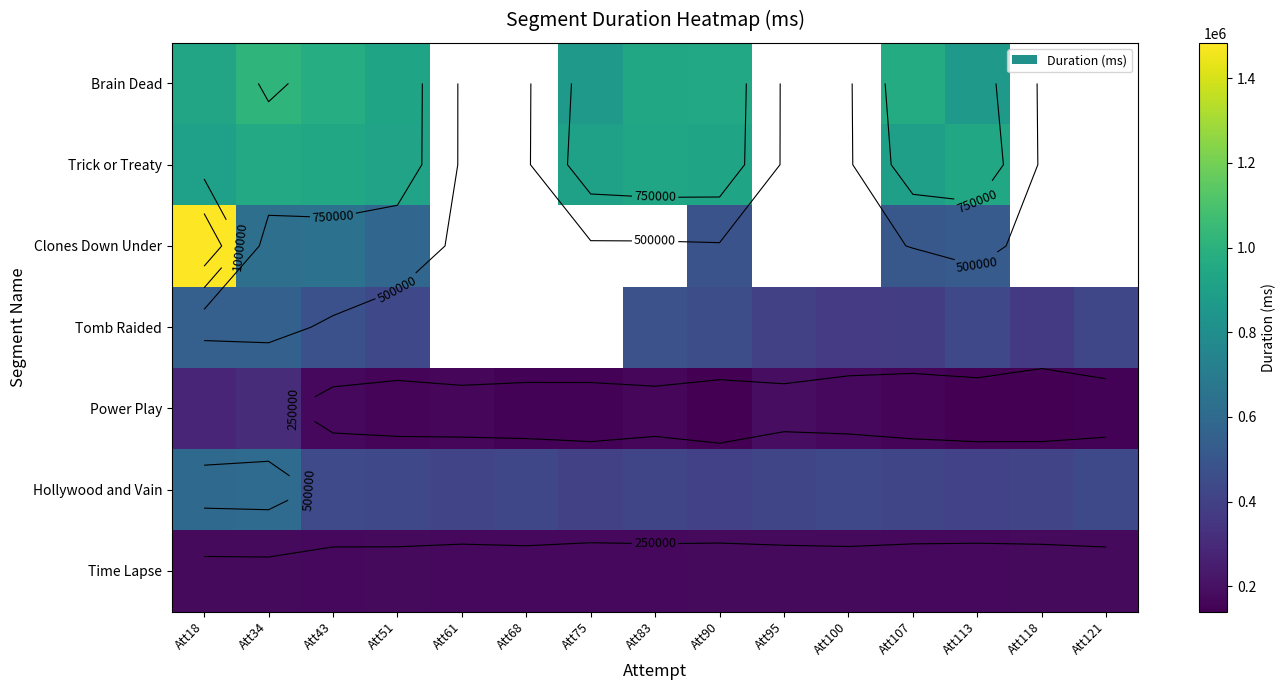

List the series in order of their peak value, lowest first.

Time Lapse, Power Play, Tomb Raided, Hollywood and Vain, Trick or Treaty, Brain Dead, Clones Down Under